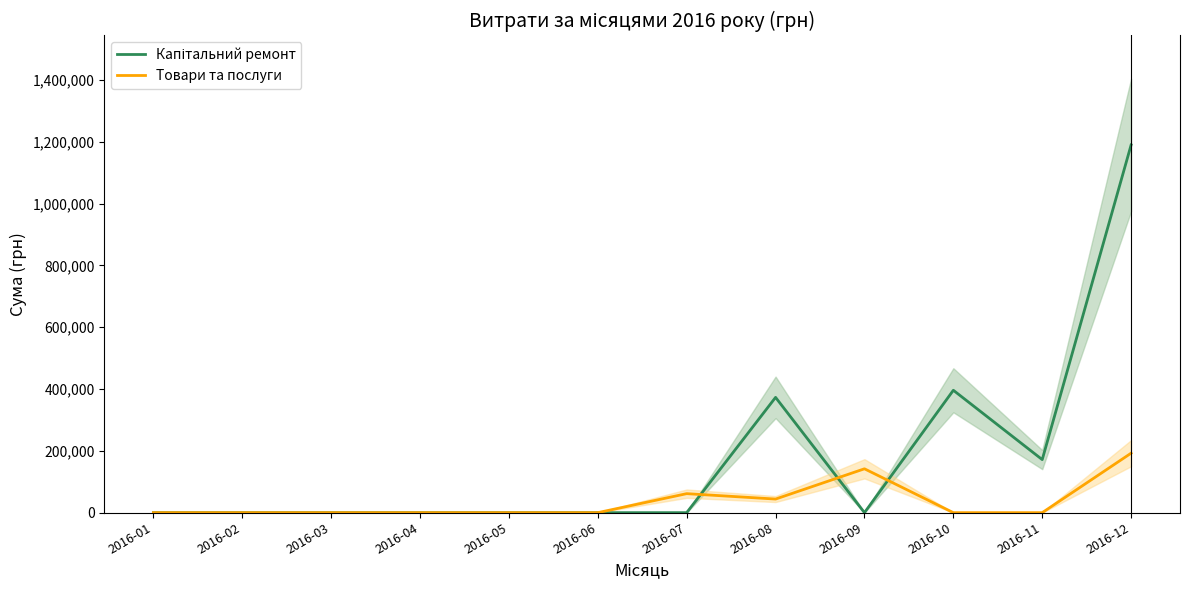

What is the sum of the Капітальний ремонт values at 2016-11 and 2016-02?

171604.9